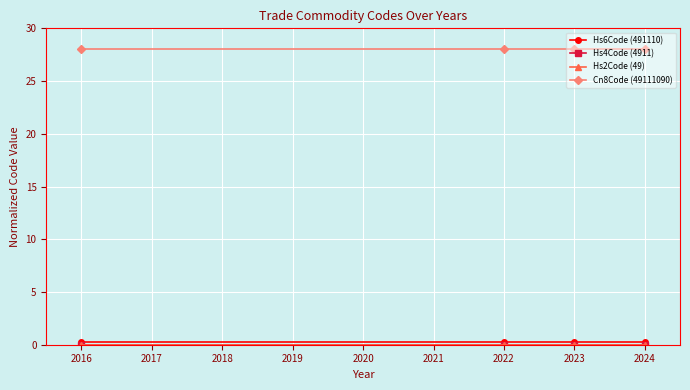

Which series has the largest total across all categories?

Cn8Code (49111090)